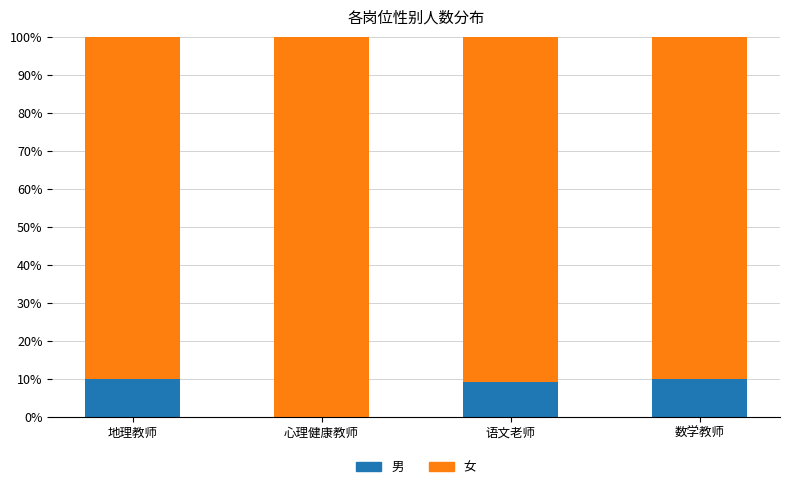

What is the total value across all series at 心理健康教师?

100.0